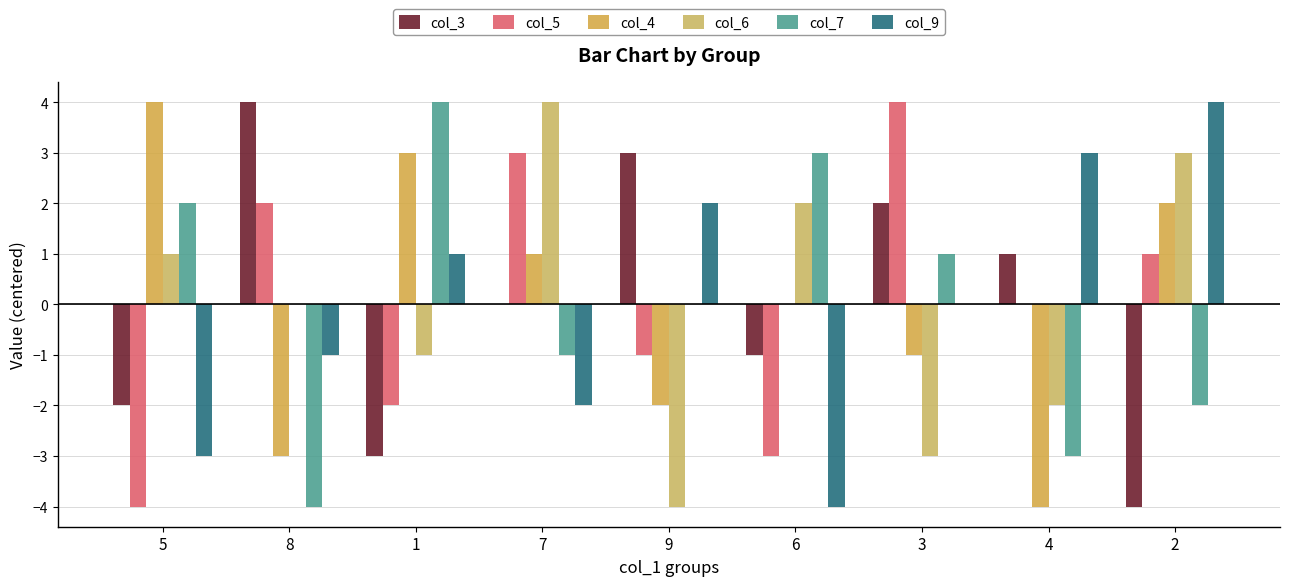

List the labels in order of col_3 value, largest first.

8, 9, 3, 4, 7, 6, 5, 1, 2